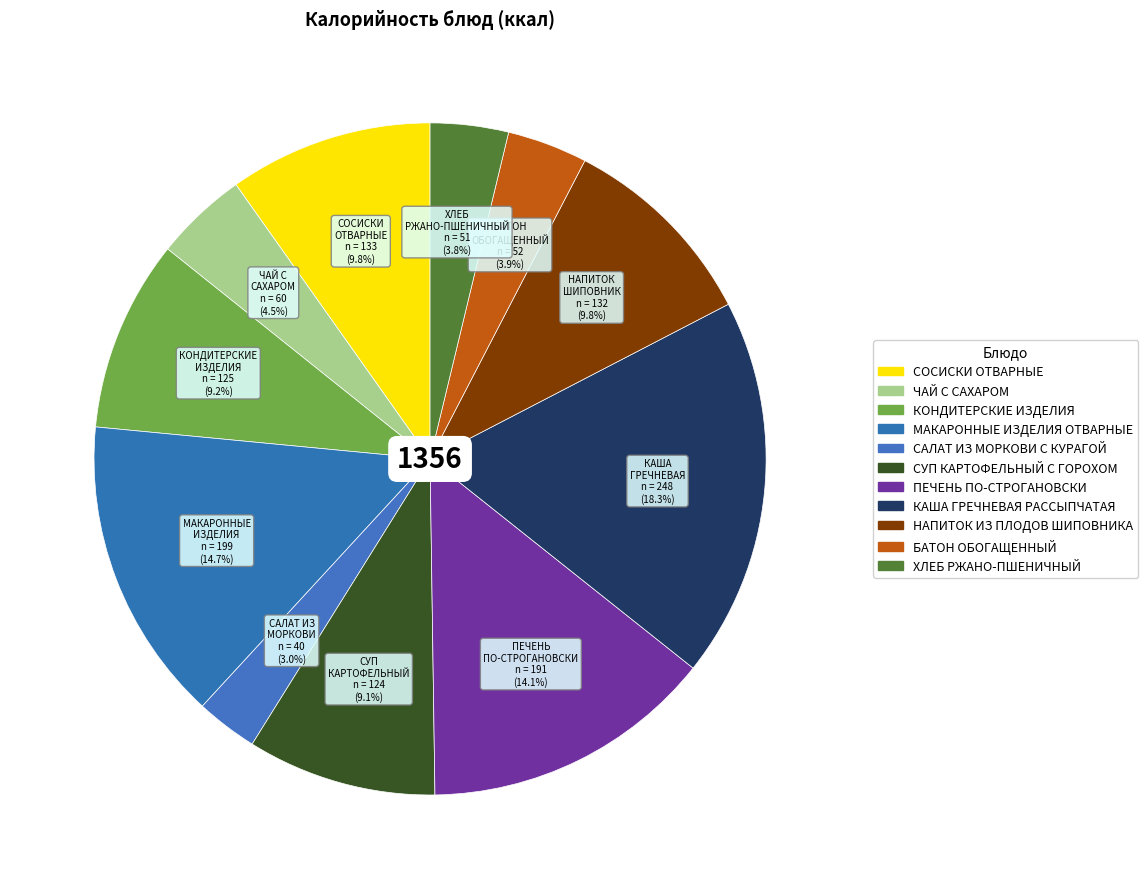

To the nearest percent, what is the combined percentage of ЧАЙ С САХАРОМ and ПЕЧЕНЬ ПО-СТРОГАНОВСКИ?

19%